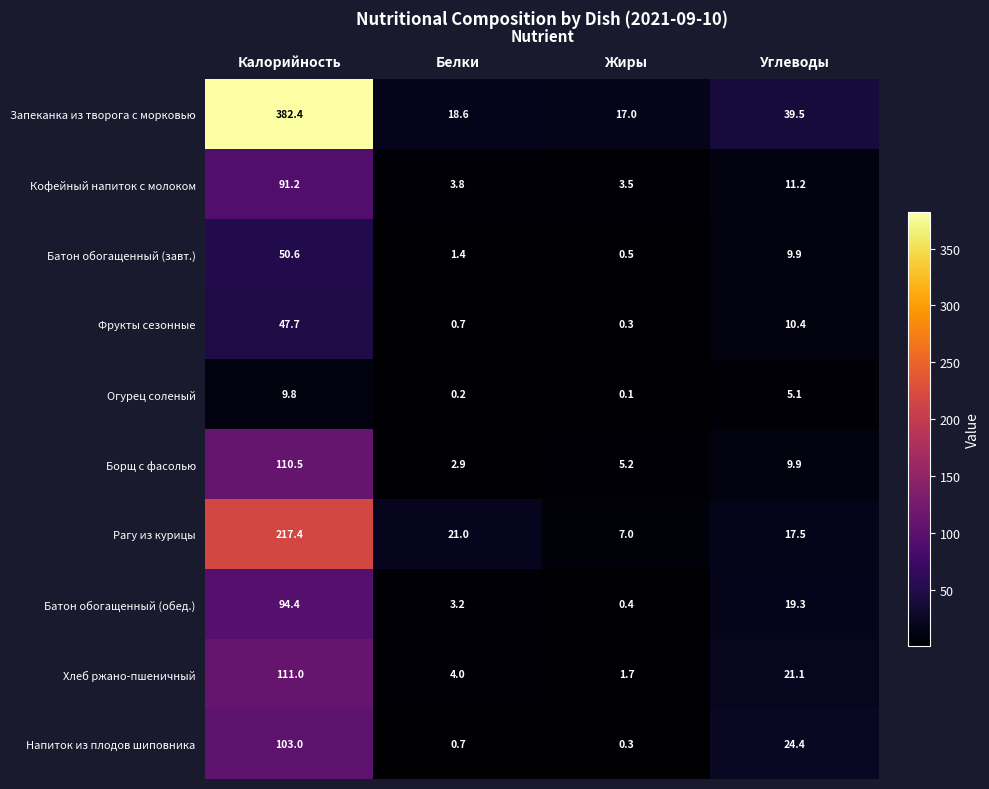

Which series has the widest spread of values?

Запеканка из творога с морковью